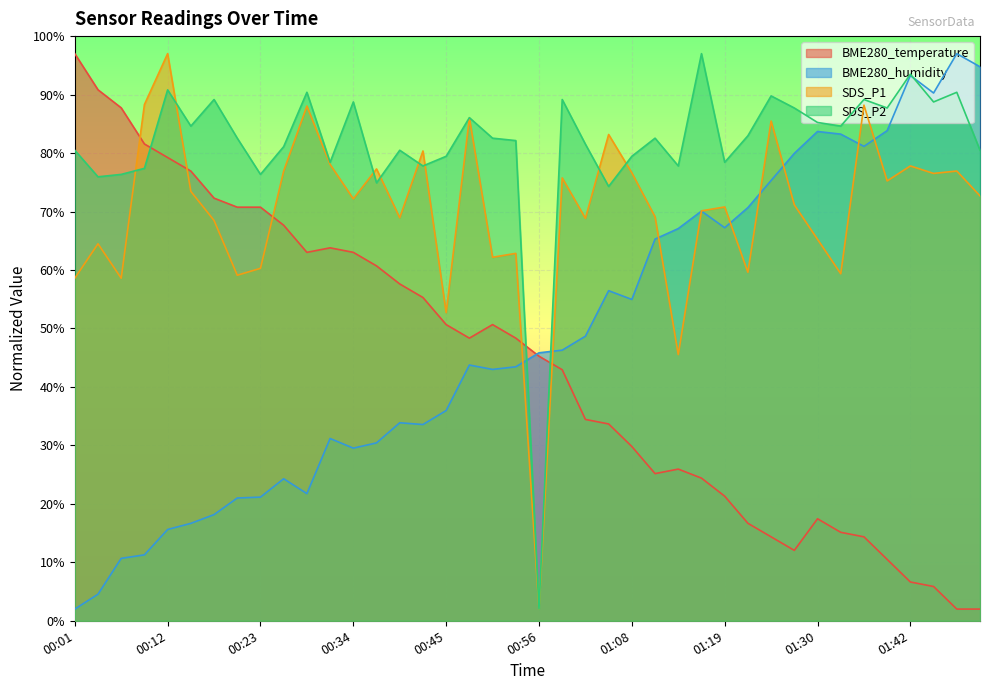

What position from the left is 00:42?

16